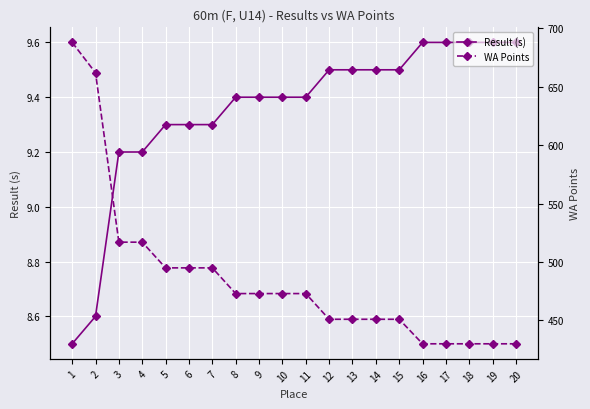

What is the lowest value of the Result (s) series?

8.5